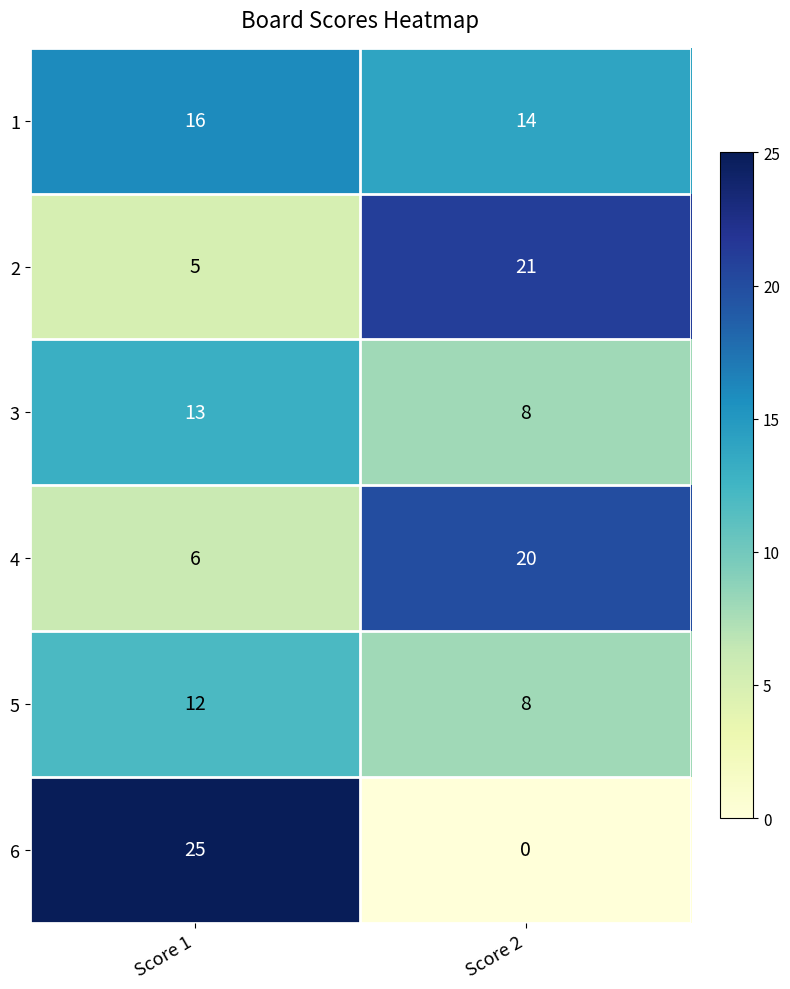

What is the average value of the 4 series?

13